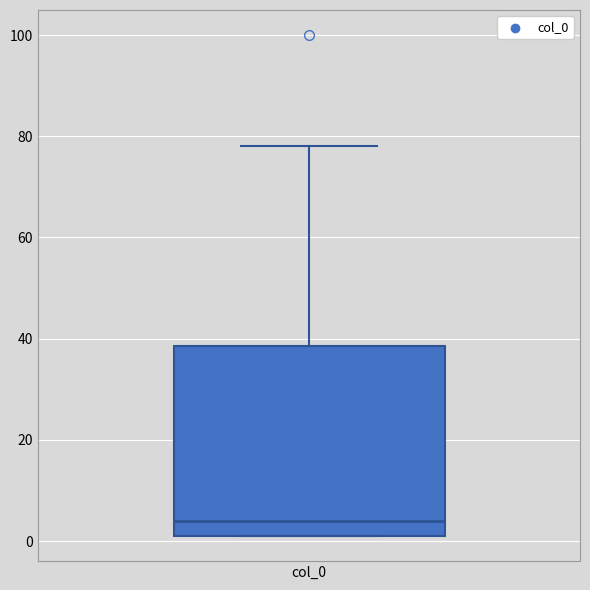

Transcribe this box plot: give where the median line is, the range the box spans, and where the two whiskers end, as read against the y-axis. The values are not printed on the chart, so give them approximately, as read against the axis.

median 4, box 2 to 38, whiskers 2 to 78